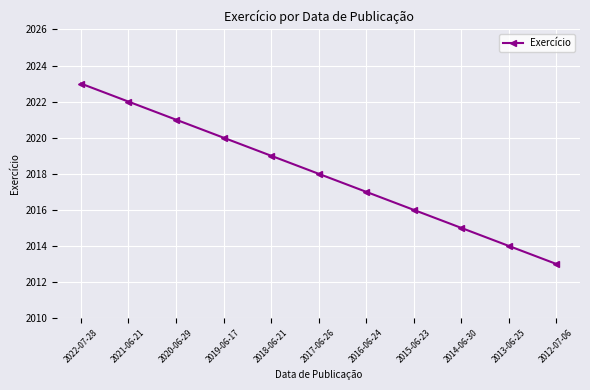

True or false: the data has more than 2 interior local peaks.

False